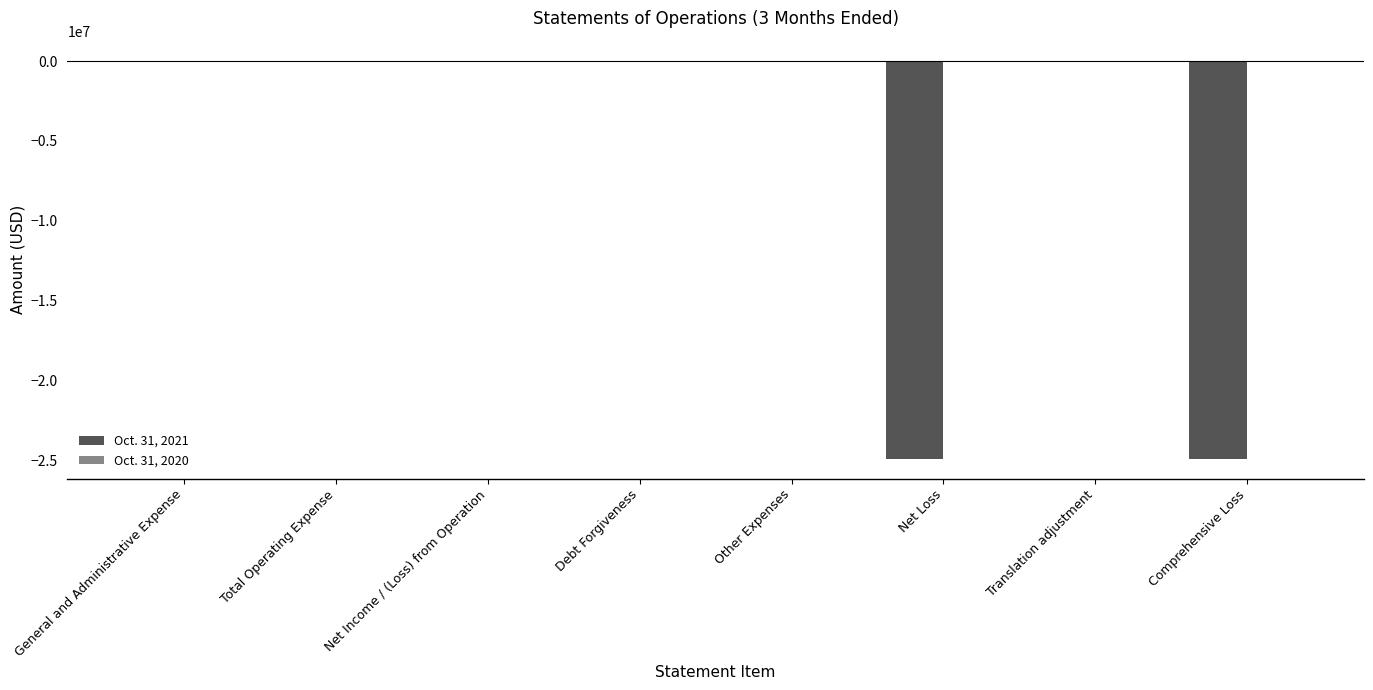

The Oct. 31, 2021 series shows -24887015 at Comprehensive Loss. True or false?

True